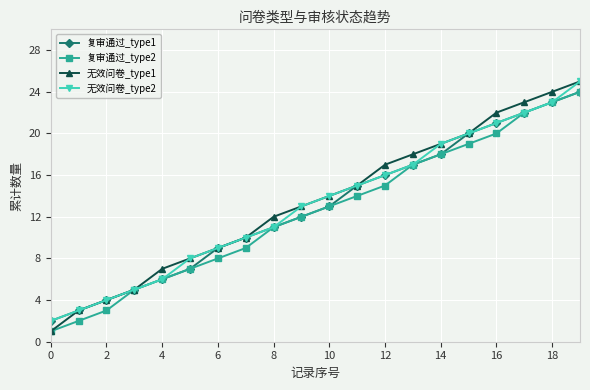

True or false: 复审通过_type1 has more than 1 points higher than both neighbors.

False